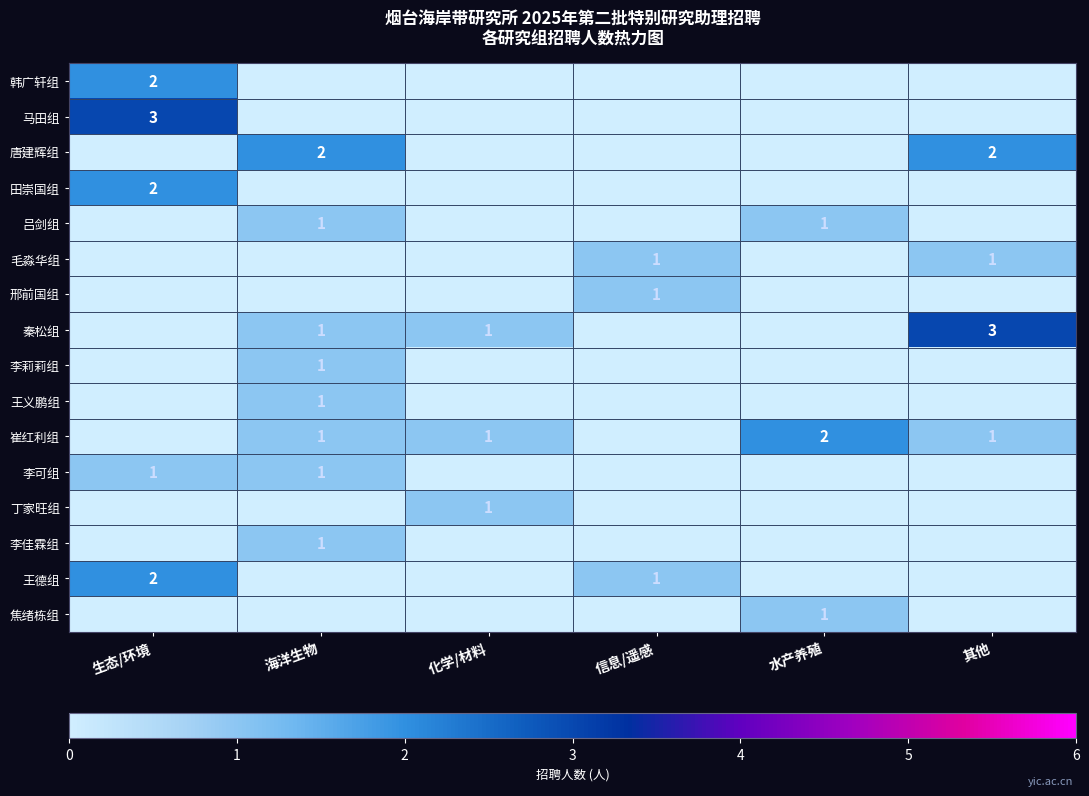

Is it true that 李莉莉组 equals 1 at 海洋生物?

True